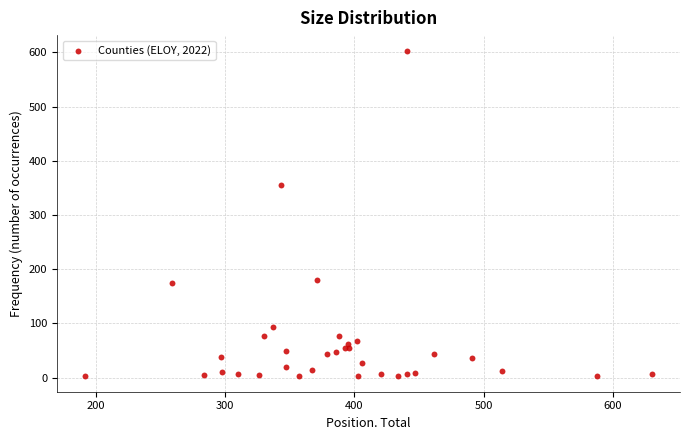

What Y value in the scatter plot is closest to 303?

356